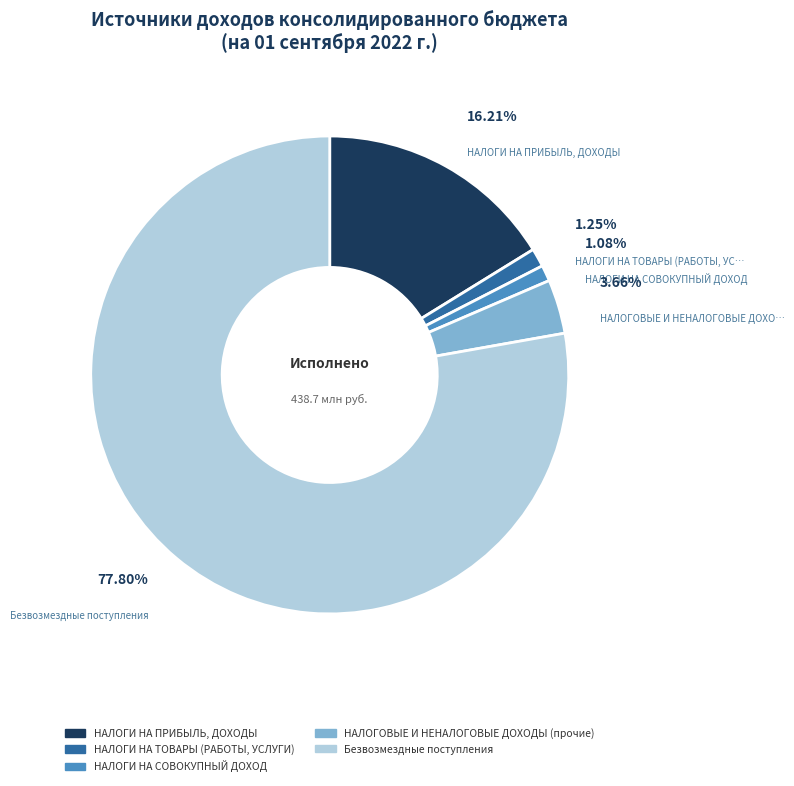

The НАЛОГИ НА СОВОКУПНЫЙ ДОХОД slice represents 1% of the pie. True or false?

True